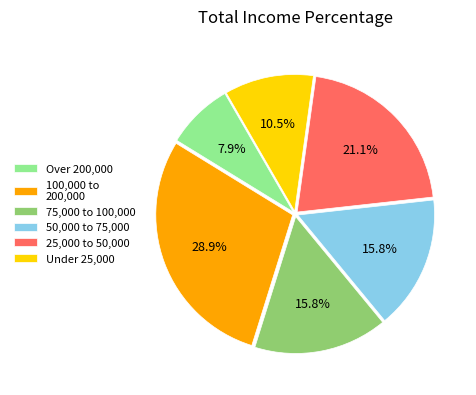

Between Under 25,000 and 75,000 to 100,000, which is larger?

75,000 to 100,000